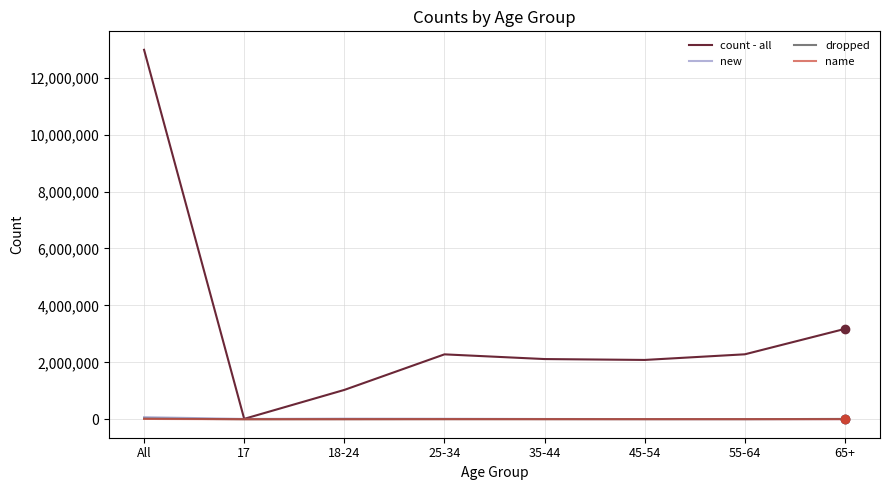

Which series has the largest total across all categories?

count - all